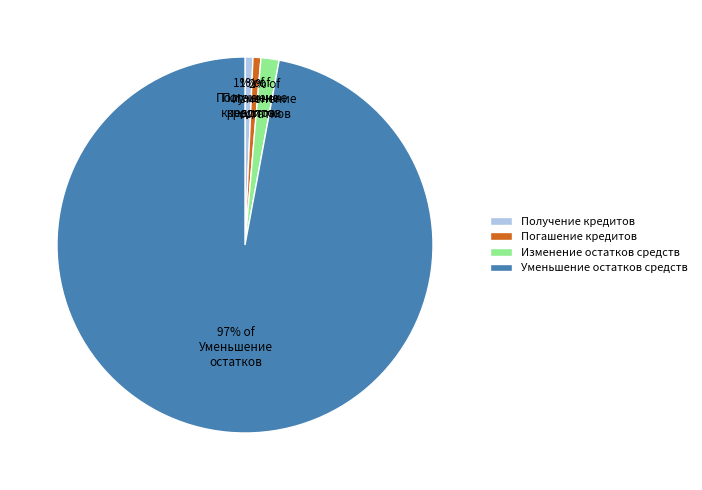

To the nearest percent, what is the average slice percentage?

25%